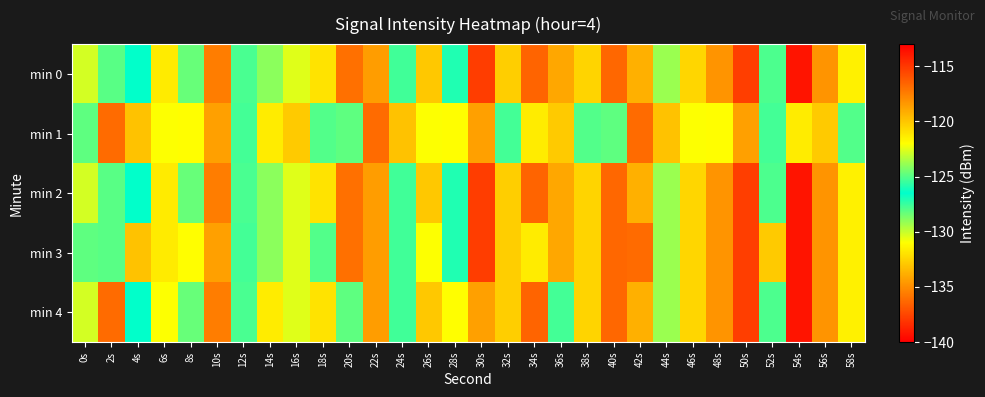

Rank the series at 58s from highest to lowest value.

min 0, min 2, min 3, min 4, min 1